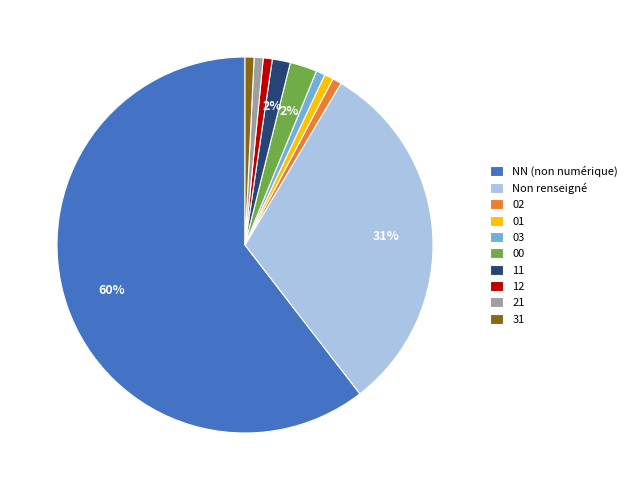

The 31 slice represents 11% of the pie. True or false?

False